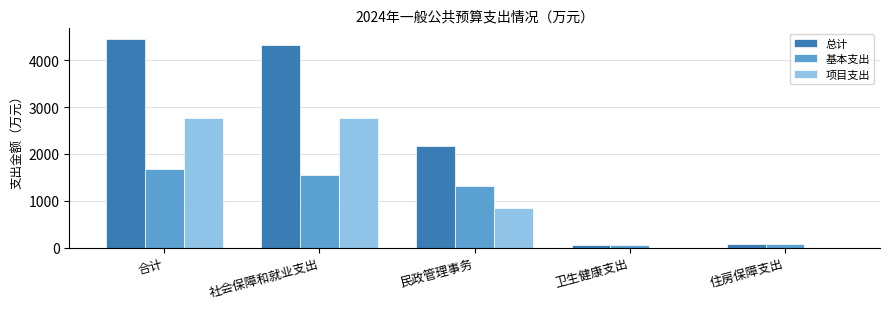

Which series changed the most between 社会保障和就业支出 and 民政管理事务?

总计